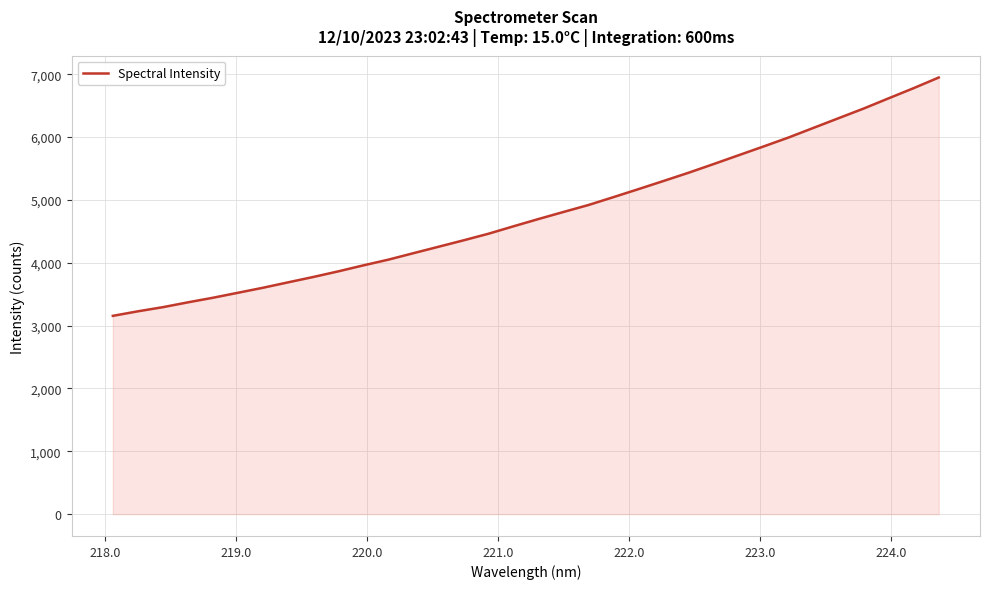

What is the difference between the maximum and minimum values?

3792.9